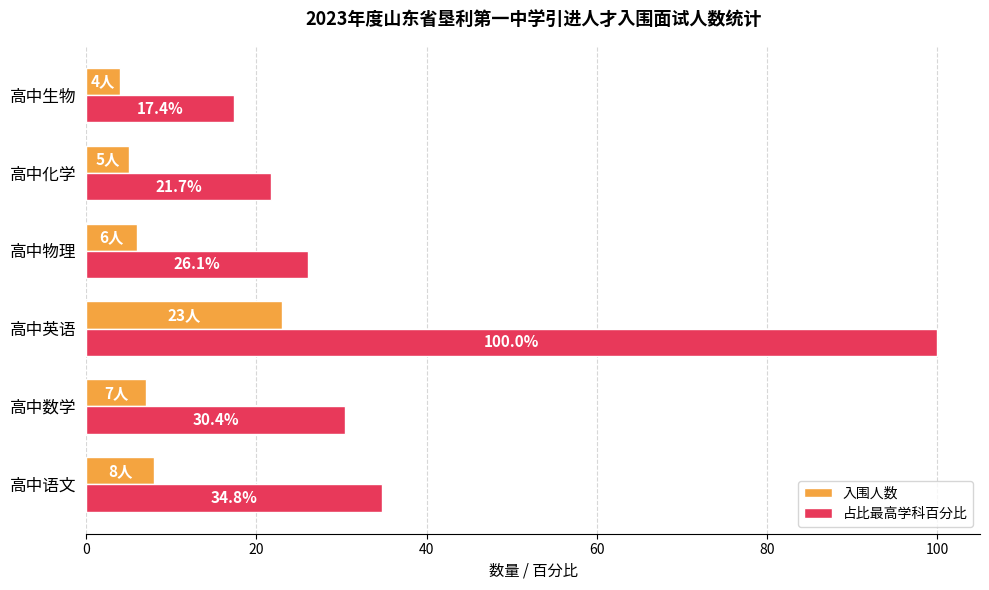

Which series has the widest spread of values?

占比最高学科百分比